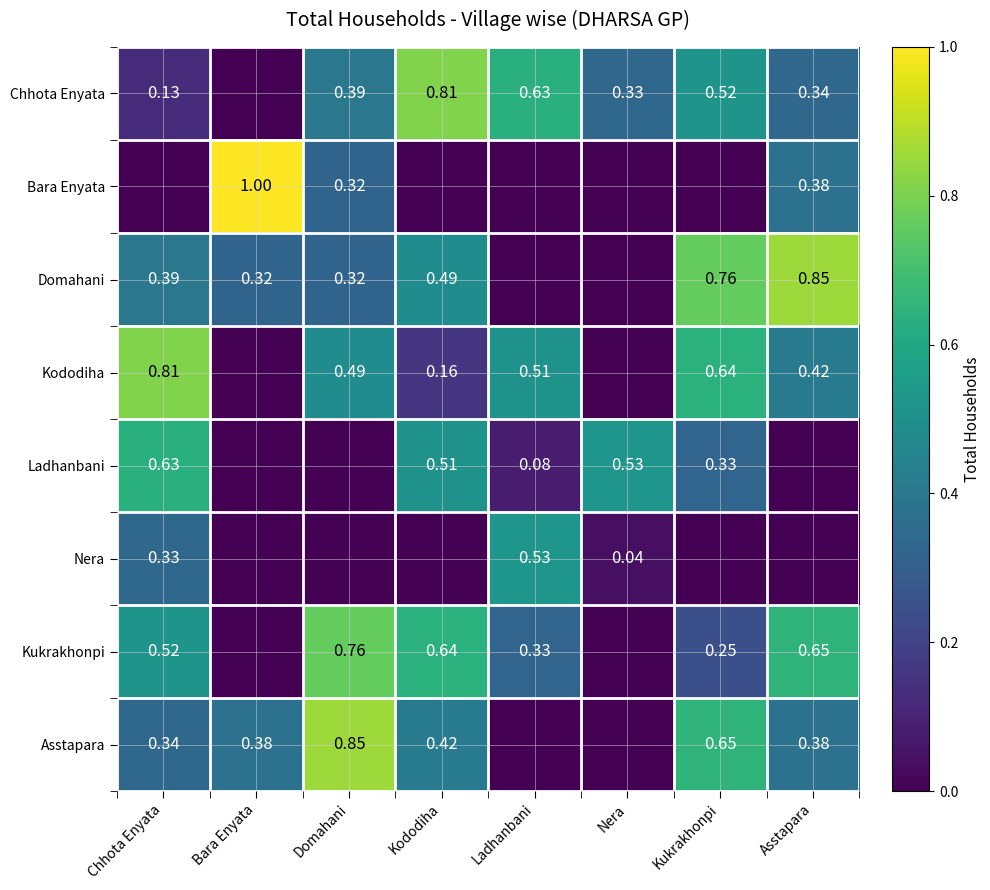

What is the difference between the second highest and second lowest values in the Asstapara series?

0.7